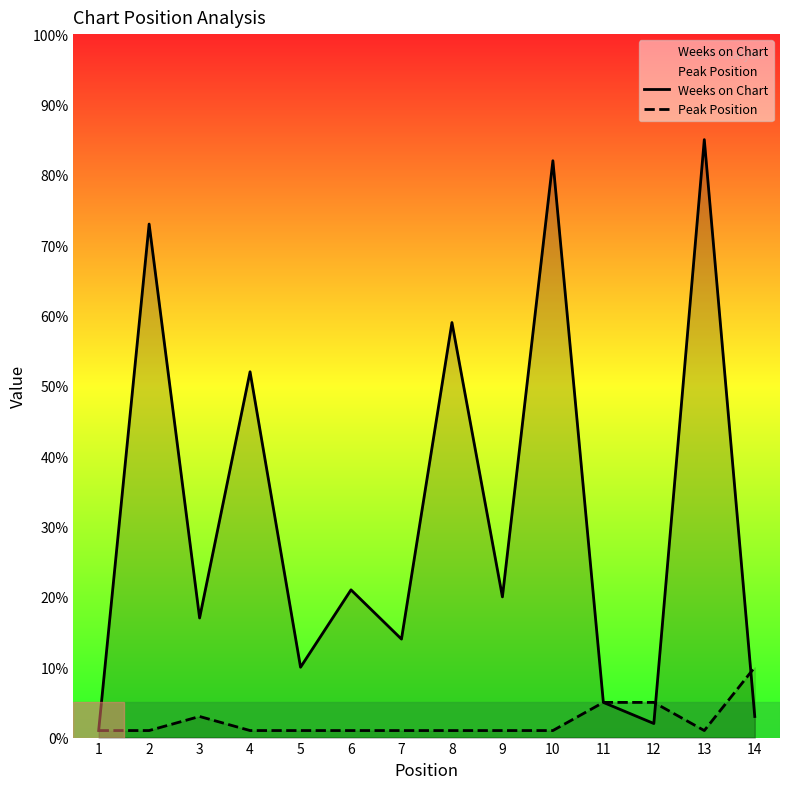

Reading left to right, what are all the values shown in this chart?

Weeks on Chart: 1	73	17	52	10	21	14	59	20	82	5	2	85	3
Peak Position: 1	1	3	1	1	1	1	1	1	1	5	5	1	10